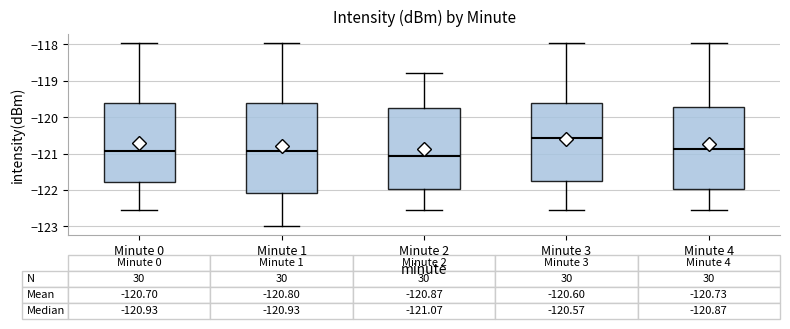

Which box's median line is the highest?

Minute 3